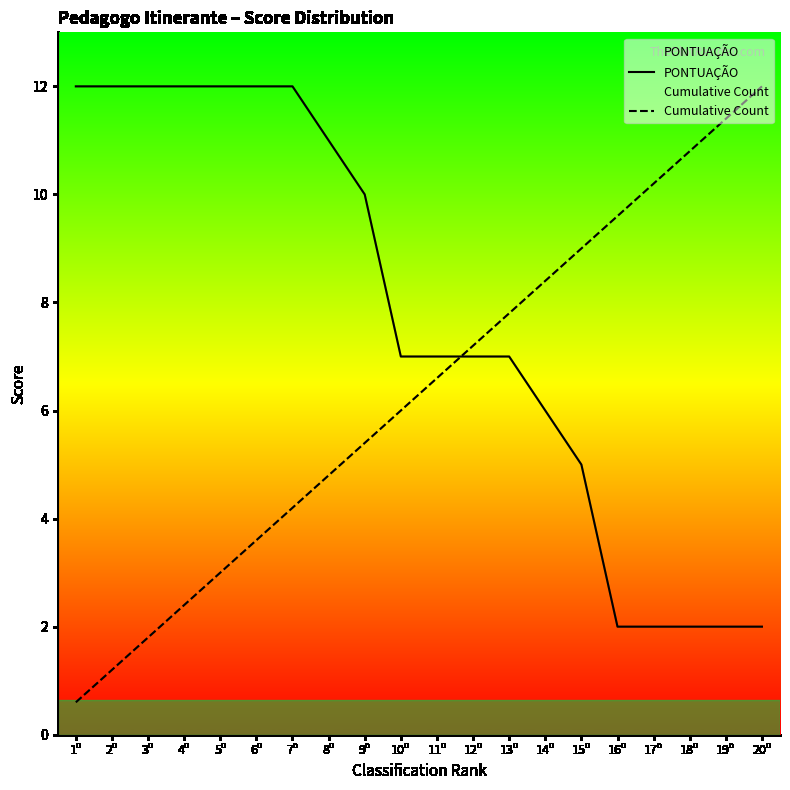

At which category is the sum across all series the highest?

7º